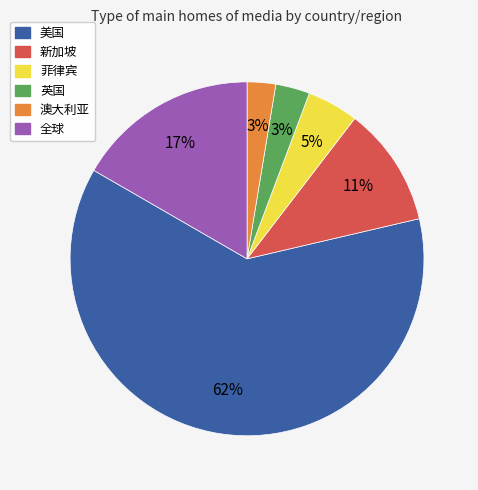

Which slice represents more than half of the pie?

美国